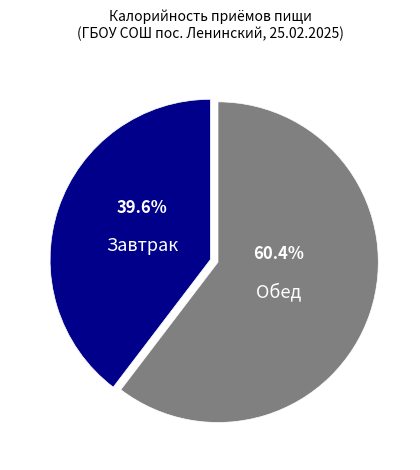

Rank the categories by value from highest to lowest.

Обед, Завтрак